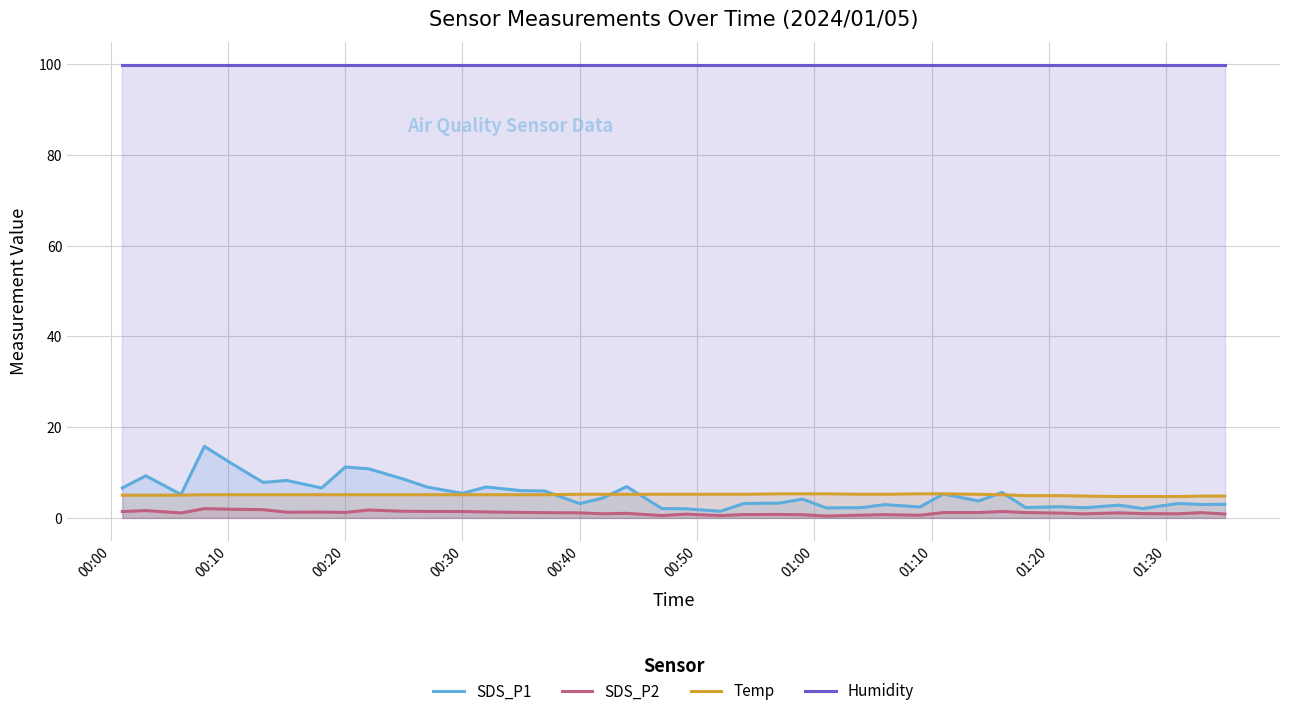

What is the difference between the maximum and second lowest values in the Temp series?

0.6